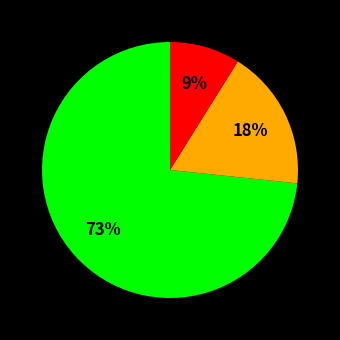

Count the number of slices in the pie.

3